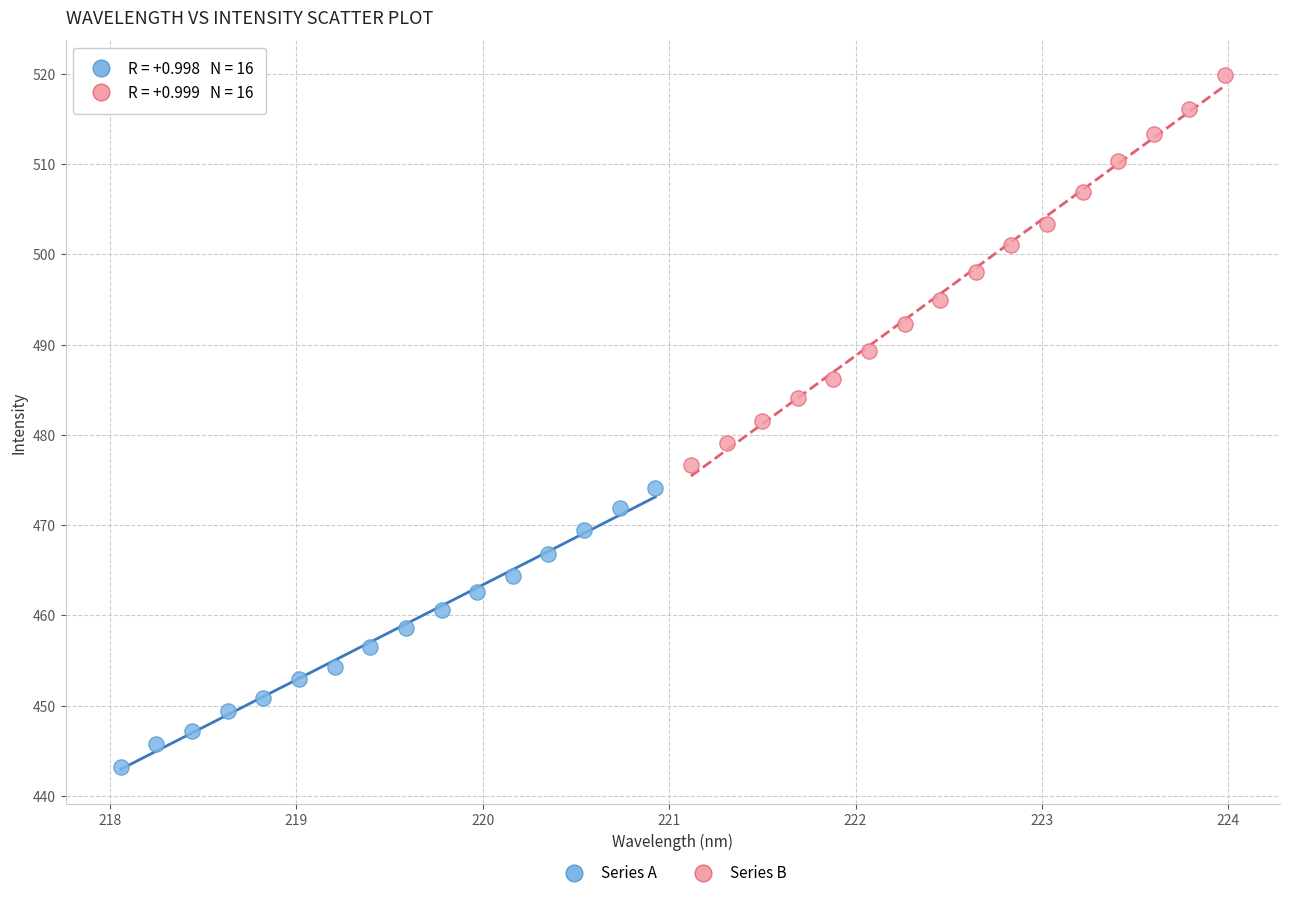

Which series contains the lowest Y value?

Series A